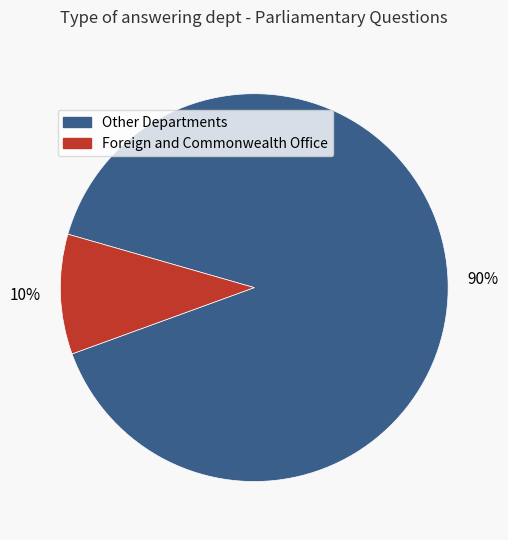

Is there any slice that represents more than half of the pie?

Yes